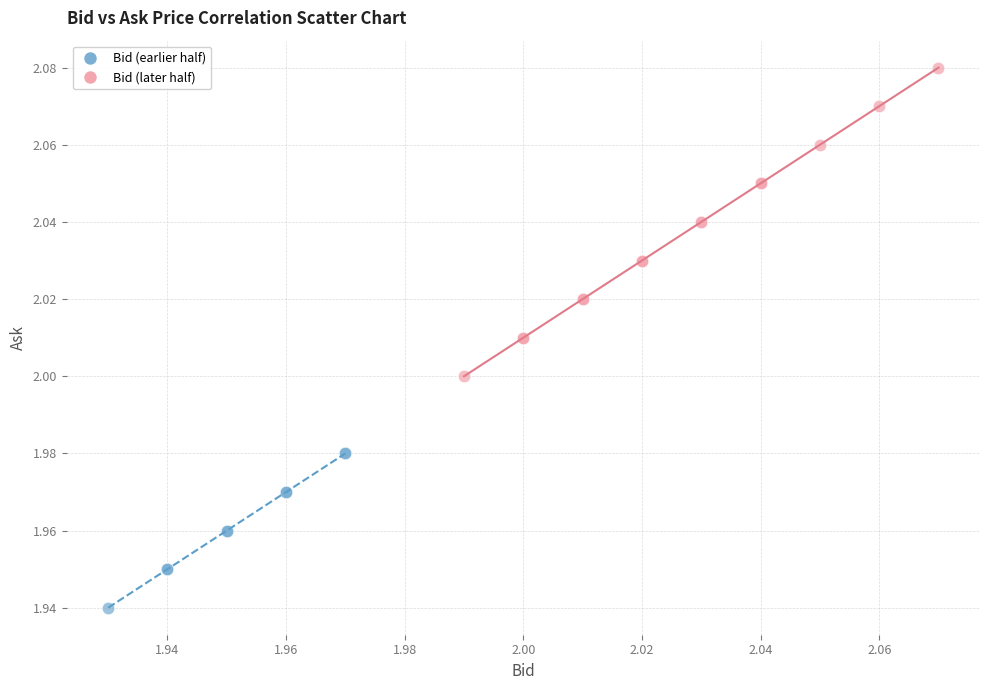

Which series contains the highest Y value?

Bid (later half)